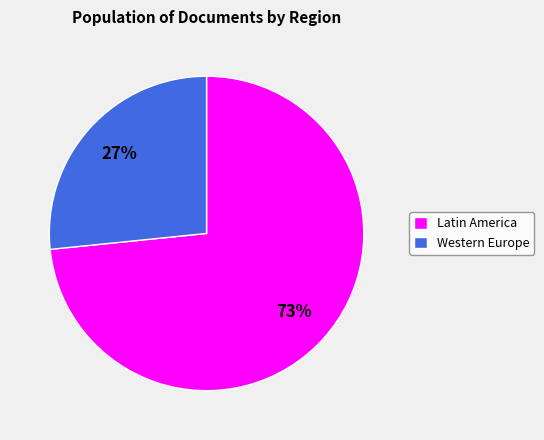

Do Latin America and Western Europe together represent more than half of the pie?

Yes